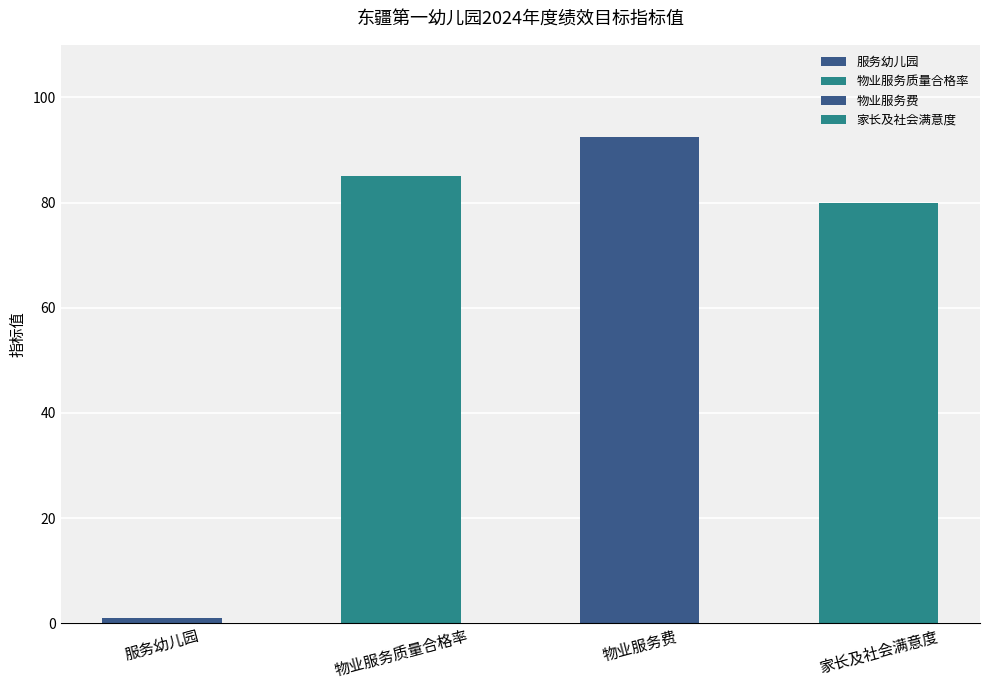

Reading left to right, what are all the values shown in this chart?

服务幼儿园=1.0	物业服务质量合格率=85.0	物业服务费=92.4	家长及社会满意度=80.0